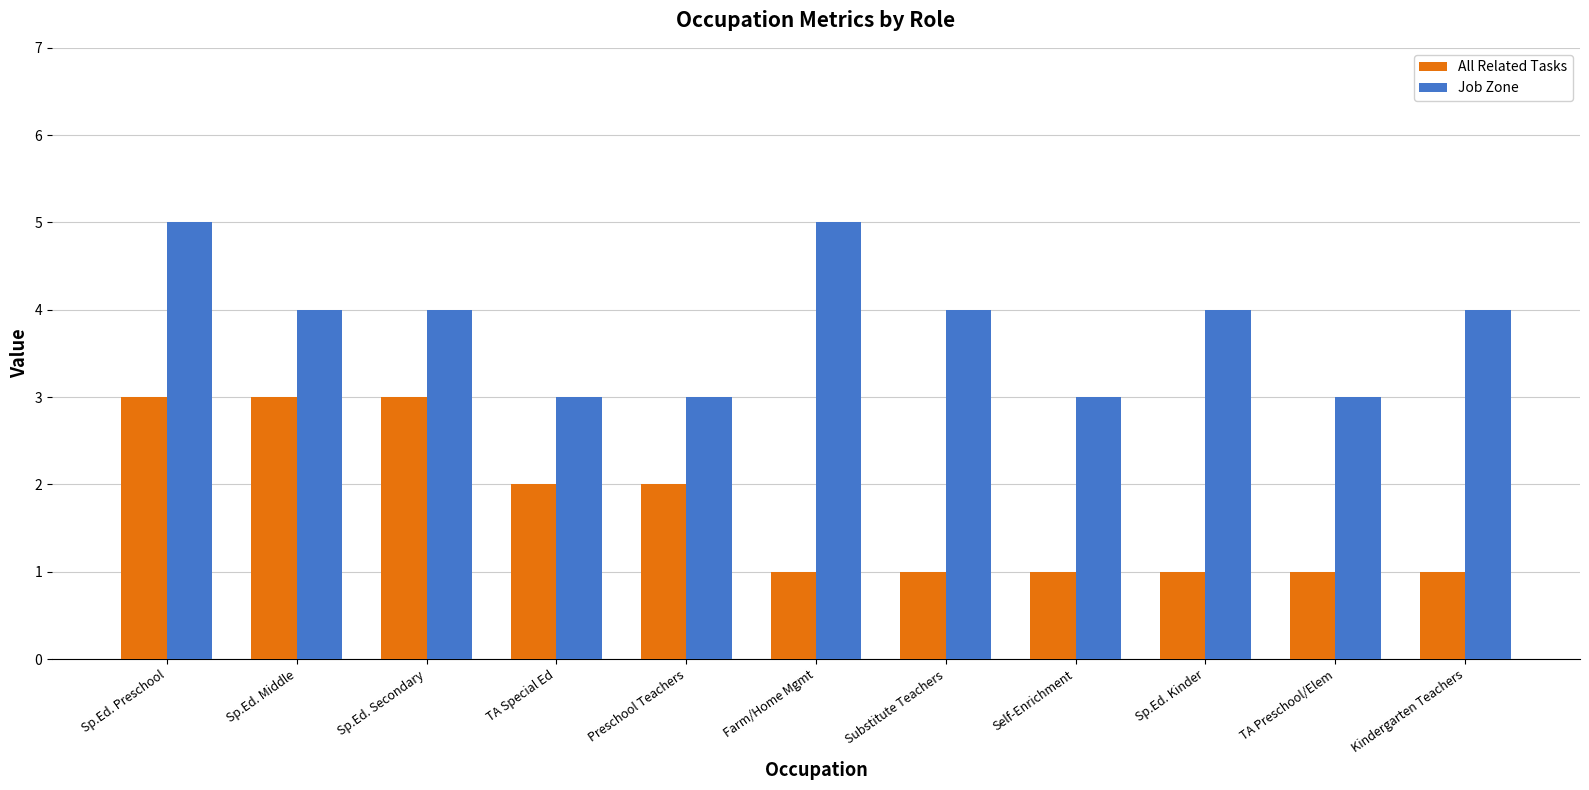

At Preschool Teachers, list the series in order from smallest to largest.

All Related Tasks, Job Zone